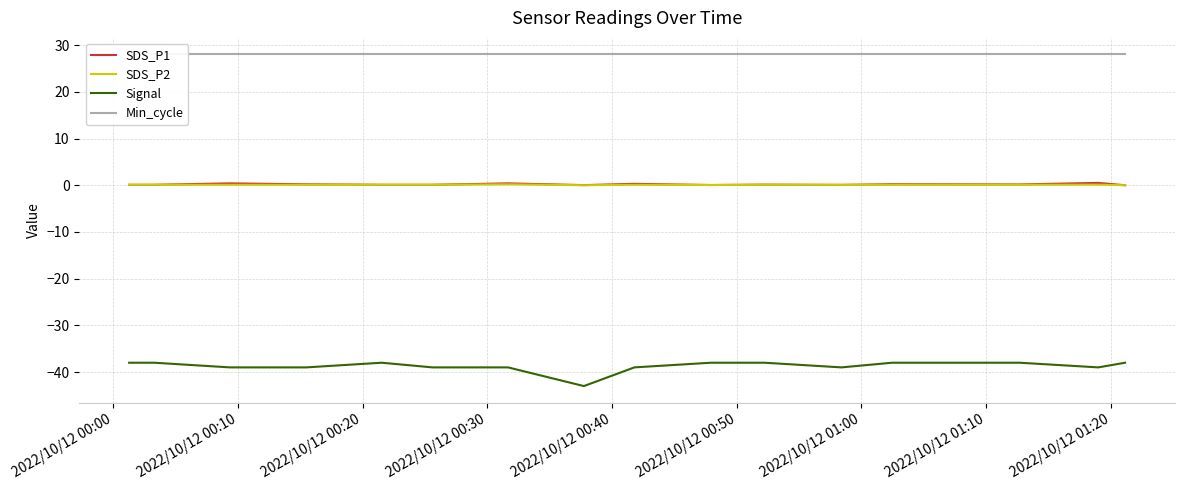

What are all the series names shown in the legend?

SDS_P1, SDS_P2, Signal, Min_cycle